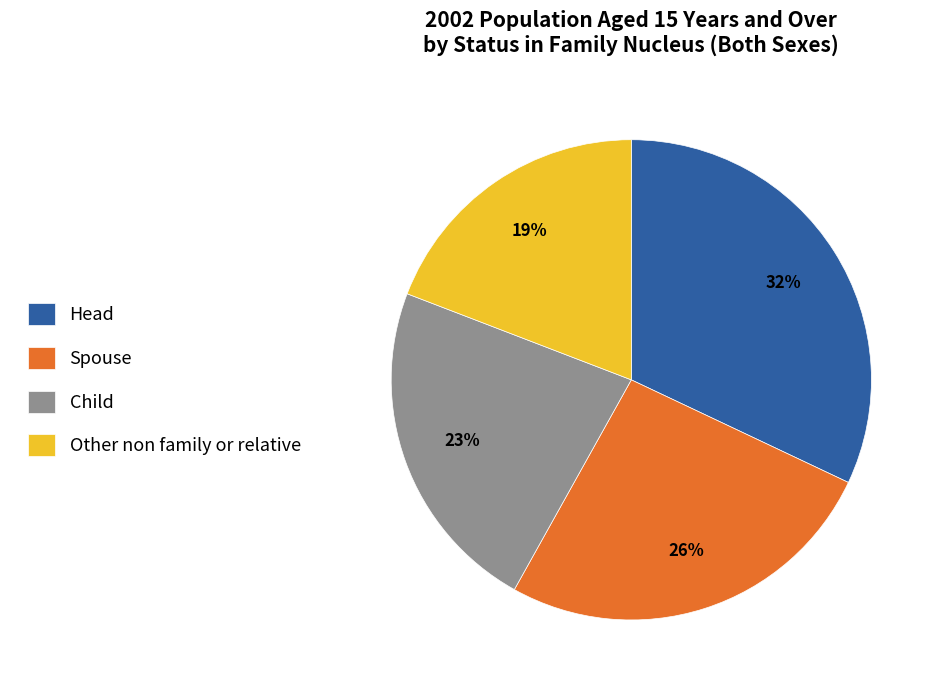

Which slice is the smallest?

Other non family or relative